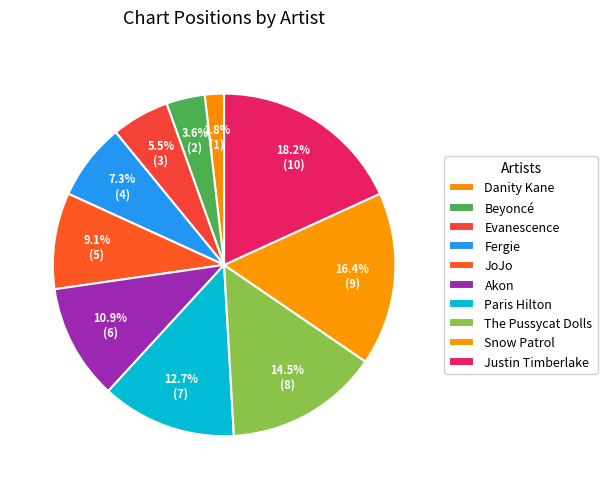

Rank the categories by value from highest to lowest.

Justin Timberlake, Snow Patrol, The Pussycat Dolls, Paris Hilton, Akon, JoJo, Fergie, Evanescence, Beyoncé, Danity Kane